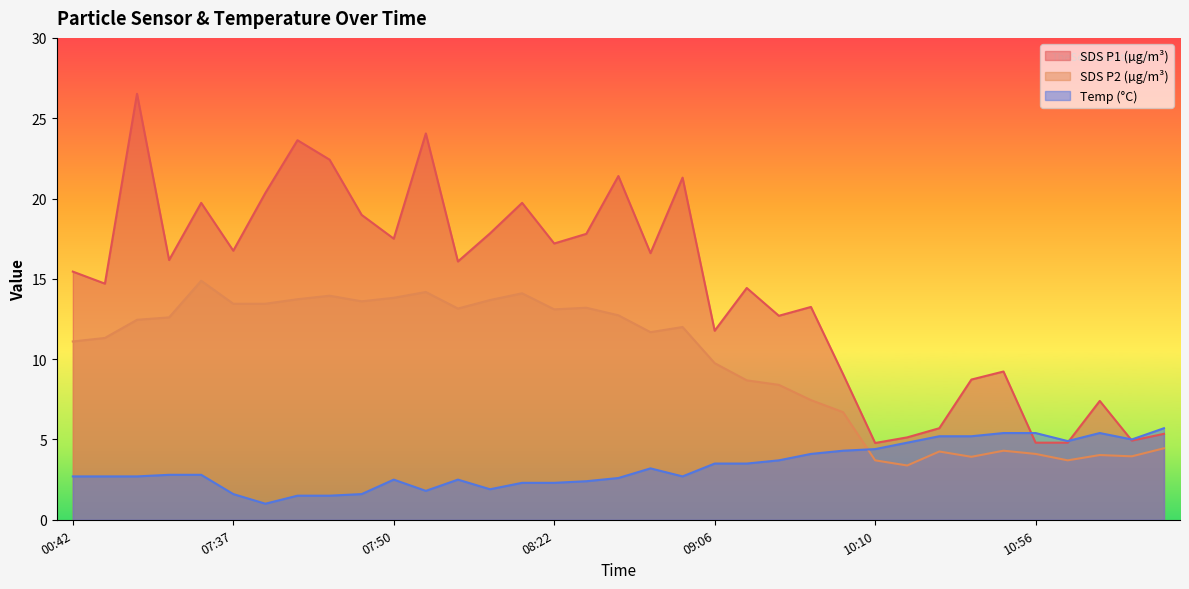

Which series has the widest spread of values?

SDS P1 (µg/m³)